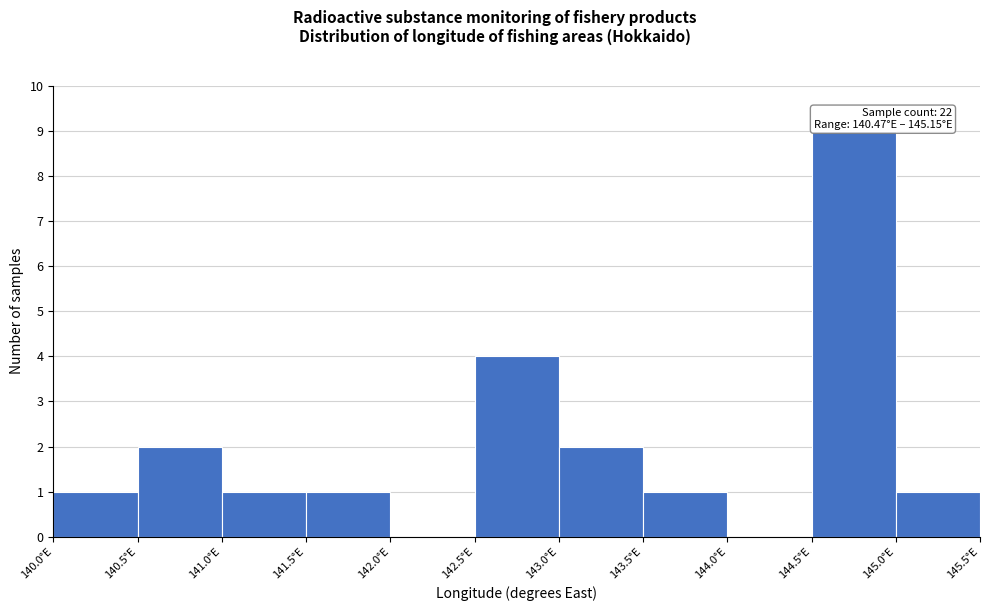

Which range on the x-axis has the tallest bar?

144.5 to 145.0